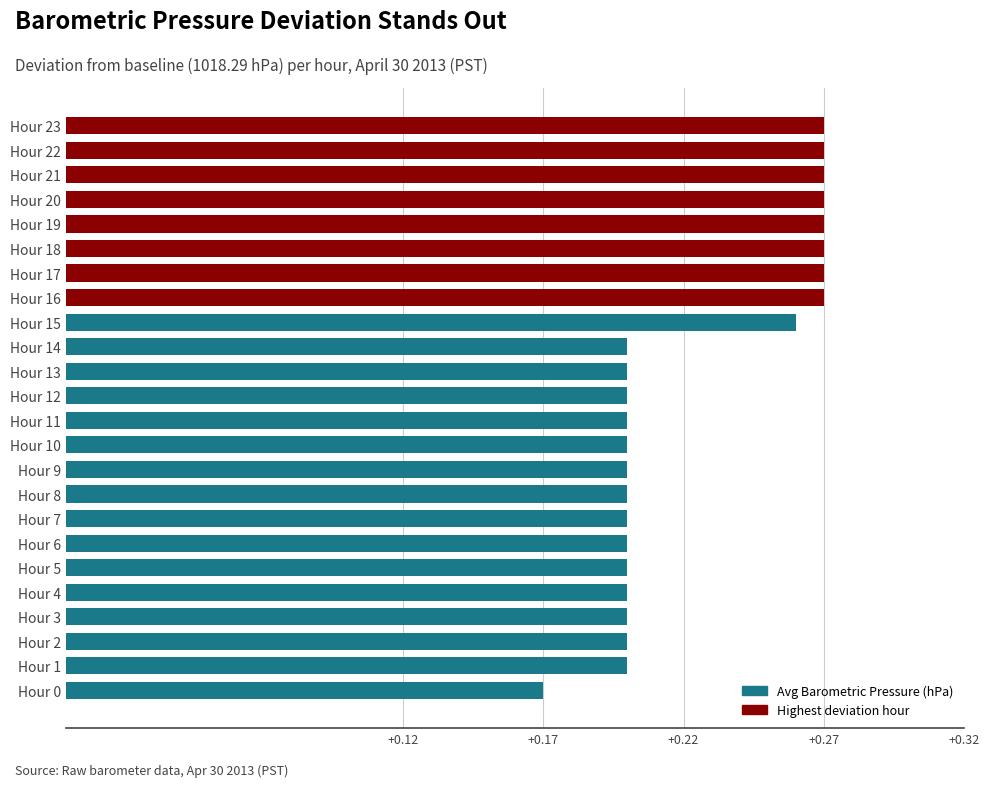

Which has a higher value, Hour 2 or Hour 23?

Hour 23